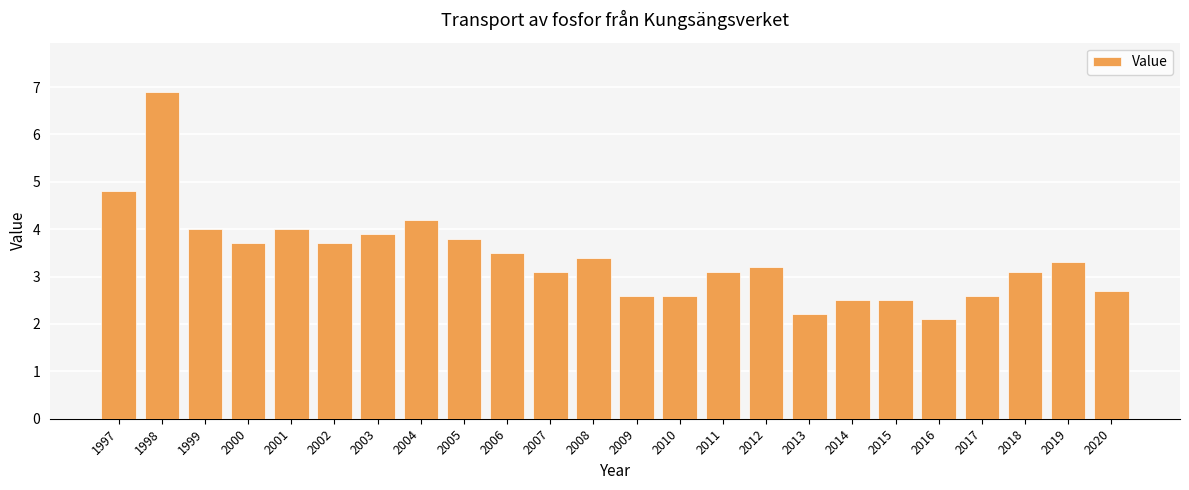

What is the difference between the second highest and minimum values?

2.7